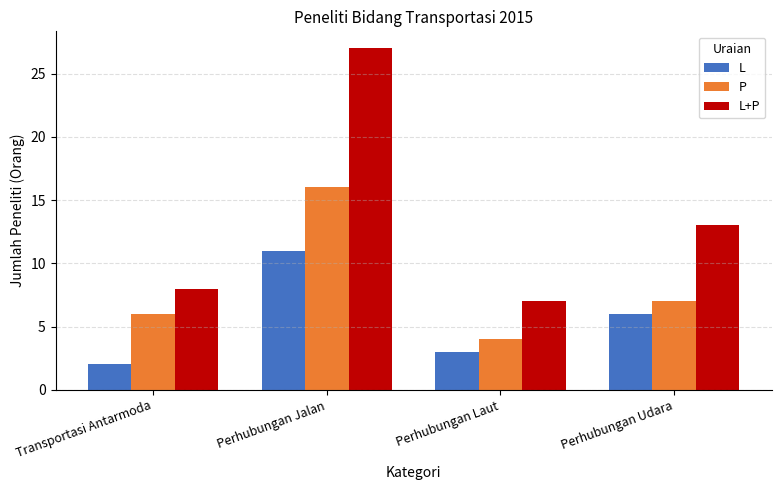

Where is L+P nearest to the value 17?

Perhubungan Udara